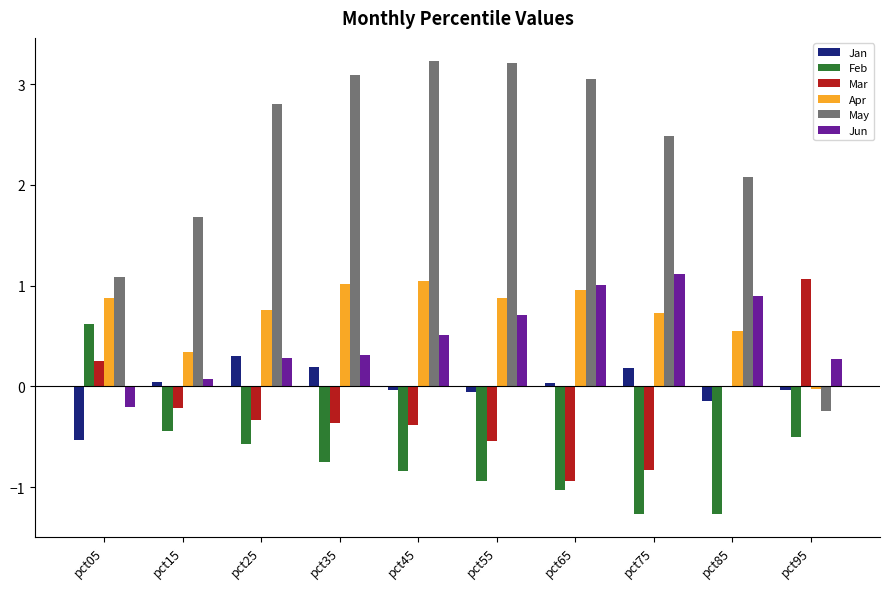

How many groups of bars are there?

10